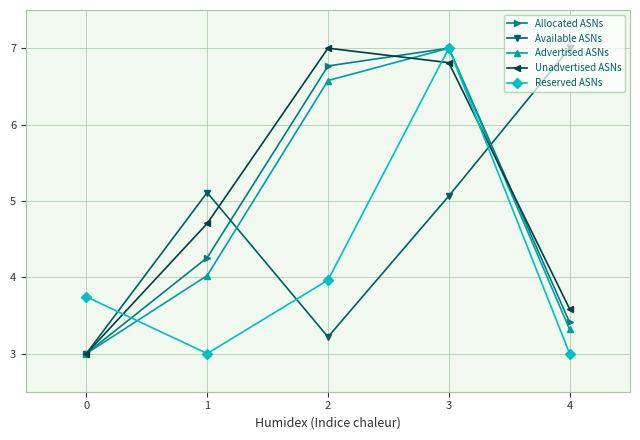

What is the value of the Allocated ASNs point at the 4th from the left?

7.0